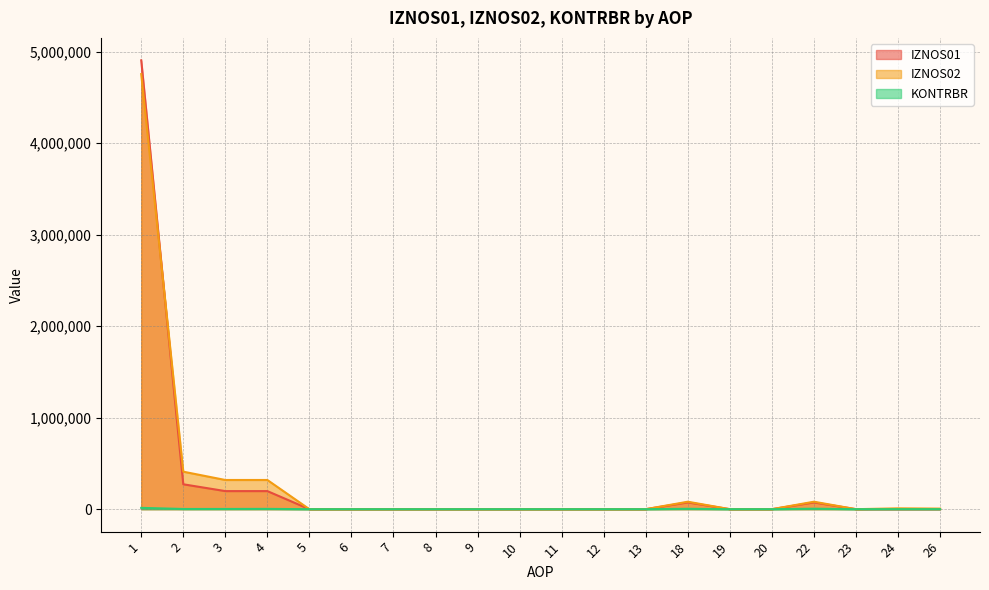

How many intersections are there between IZNOS01 and IZNOS02?

3